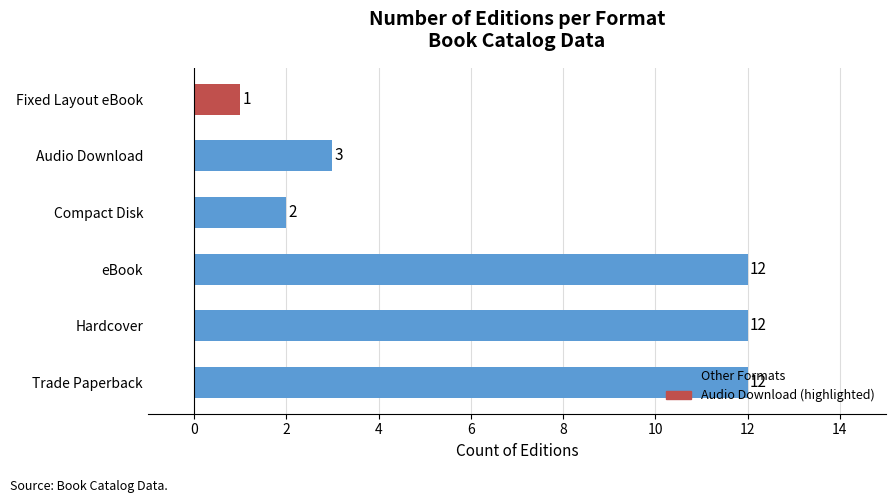

What is the greatest value displayed?

12